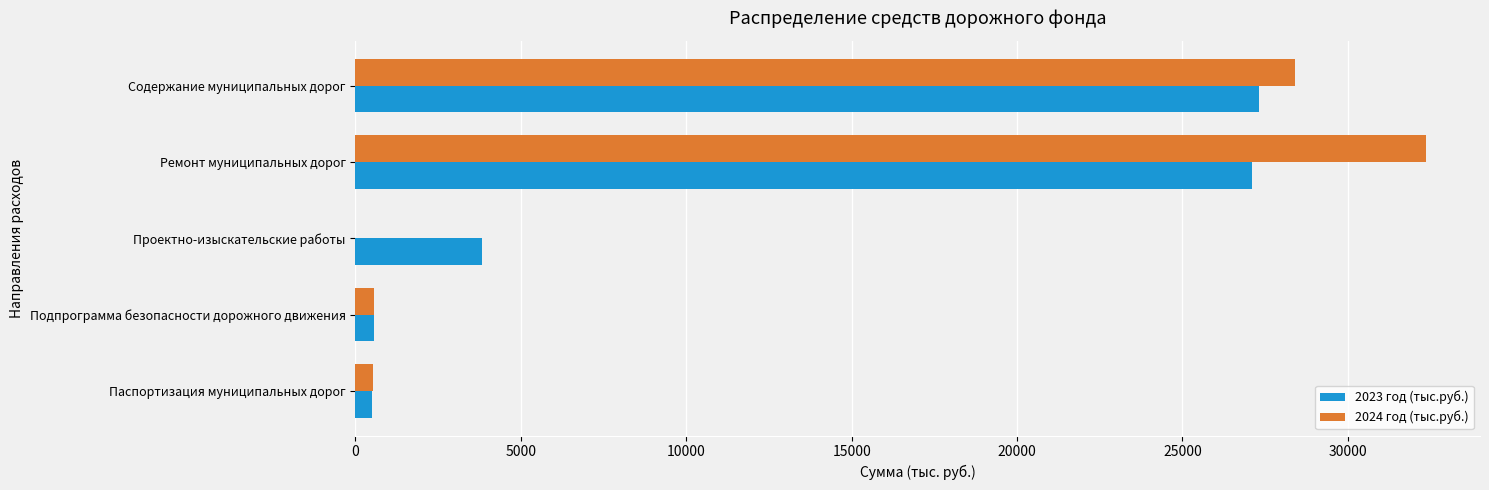

Where is 2023 год (тыс.руб.) nearest to the value 13907?

Проектно-изыскательские работы